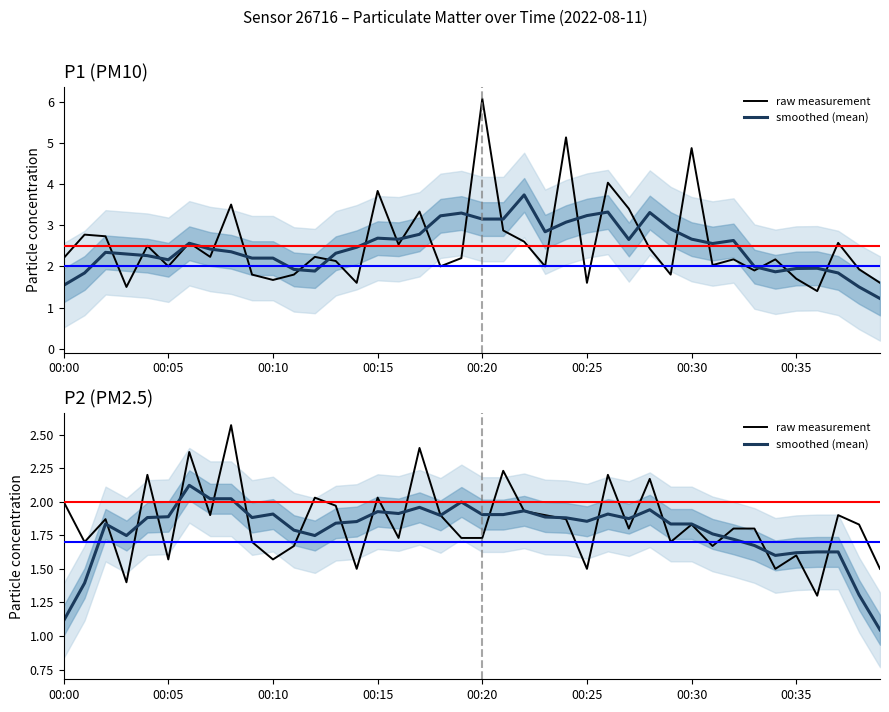

What is the total value across all series at 00:00?

3.1